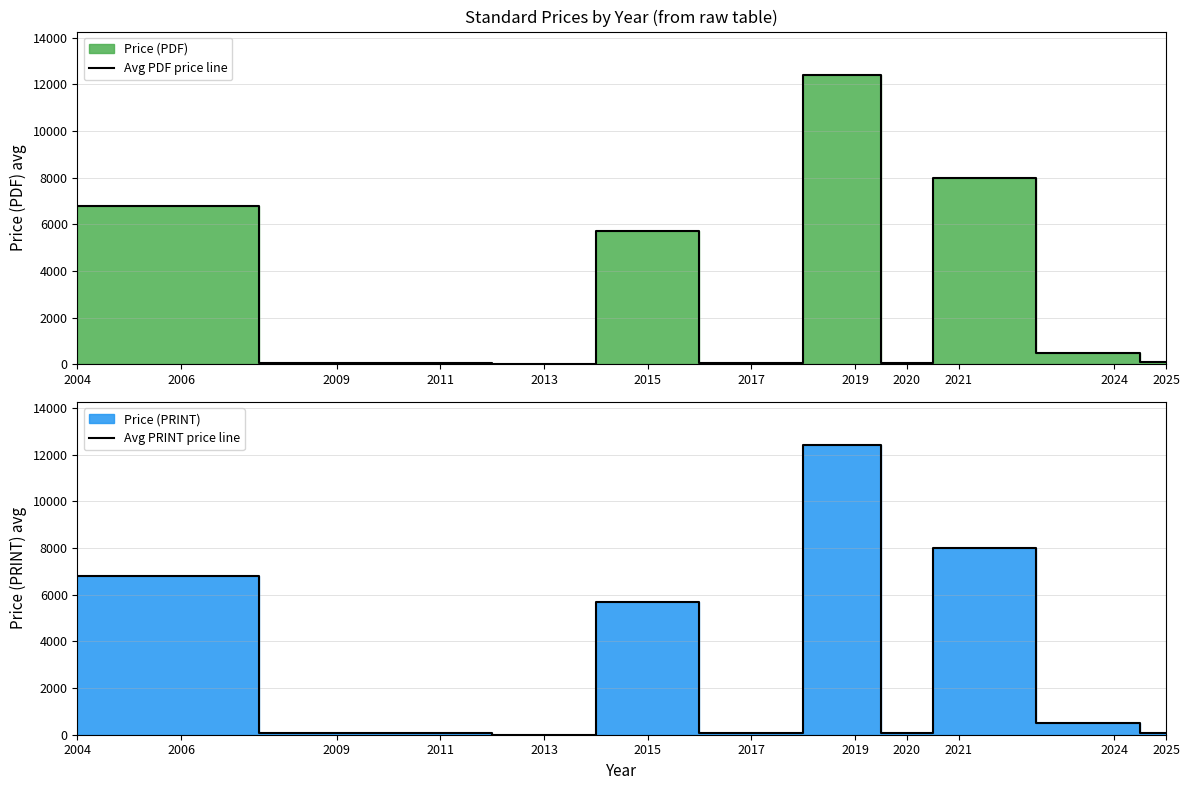

True or false: Avg PRINT price line and Avg PDF price line intersect in this chart.

False